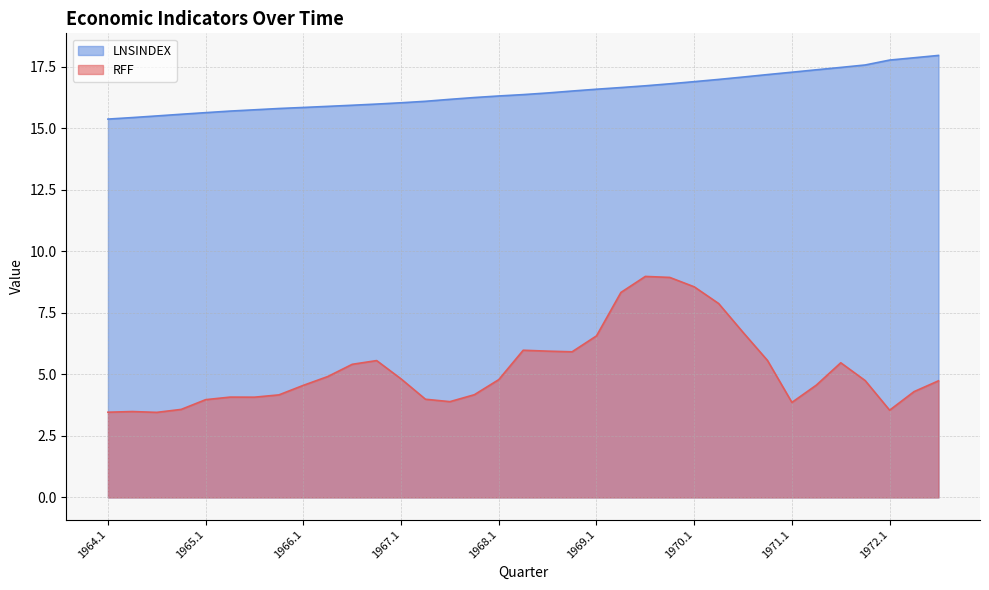

What is the label of the 14th point from the left?

1967.2